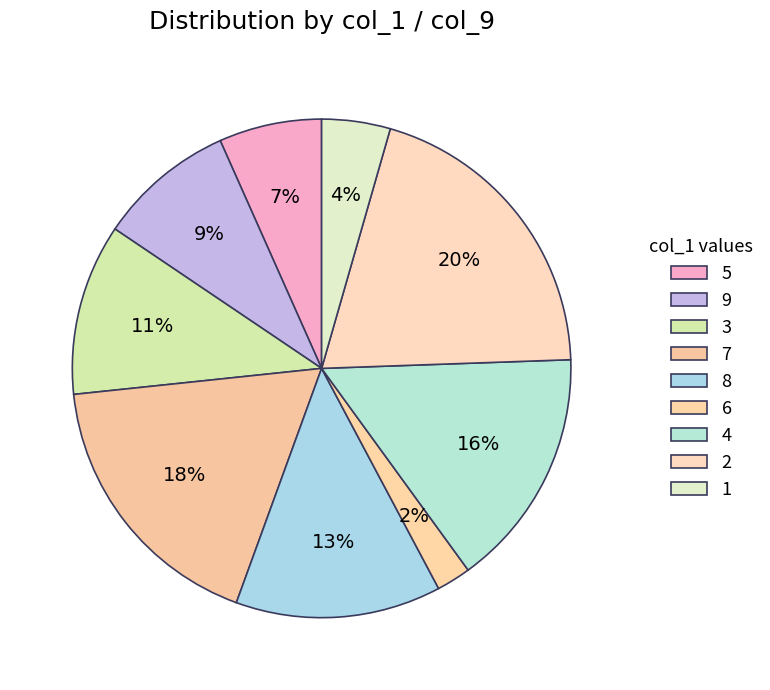

How many segments does this pie chart have?

9